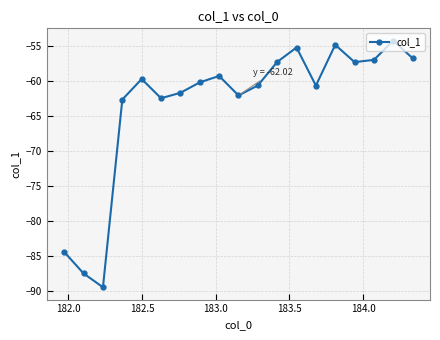

What is the value of the 12th point from the left?

-57.2